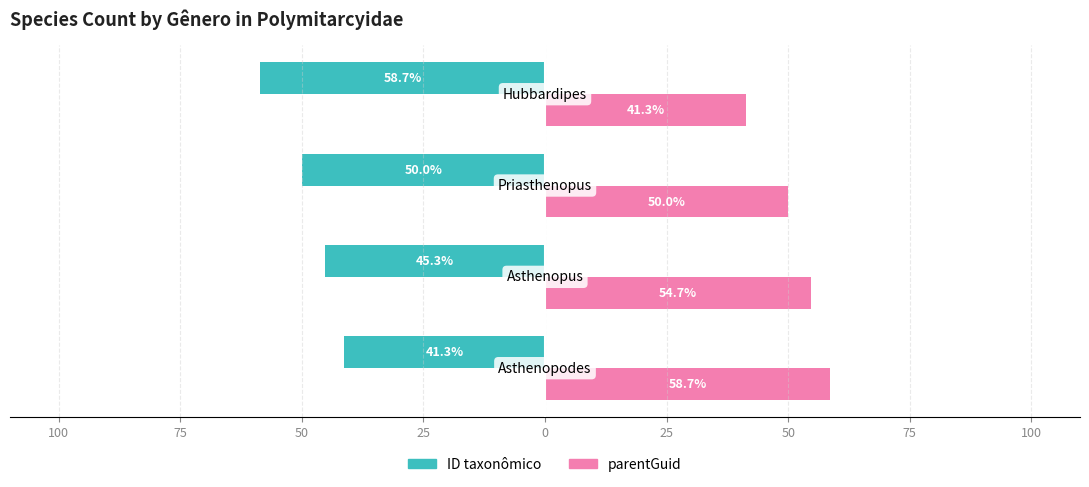

What are all the series names shown in the legend?

ID taxonômico, parentGuid